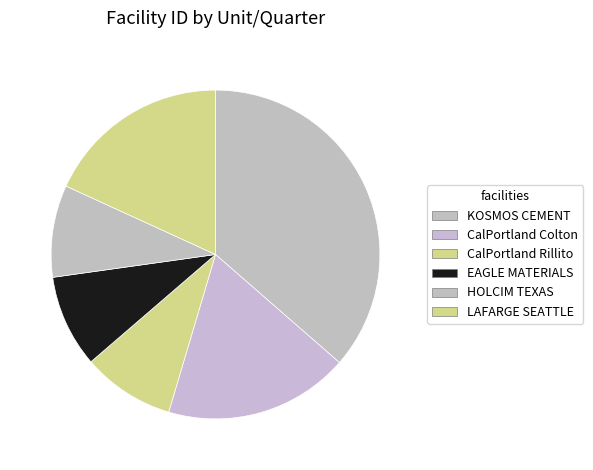

Which category has the biggest portion of the pie?

KOSMOS CEMENT